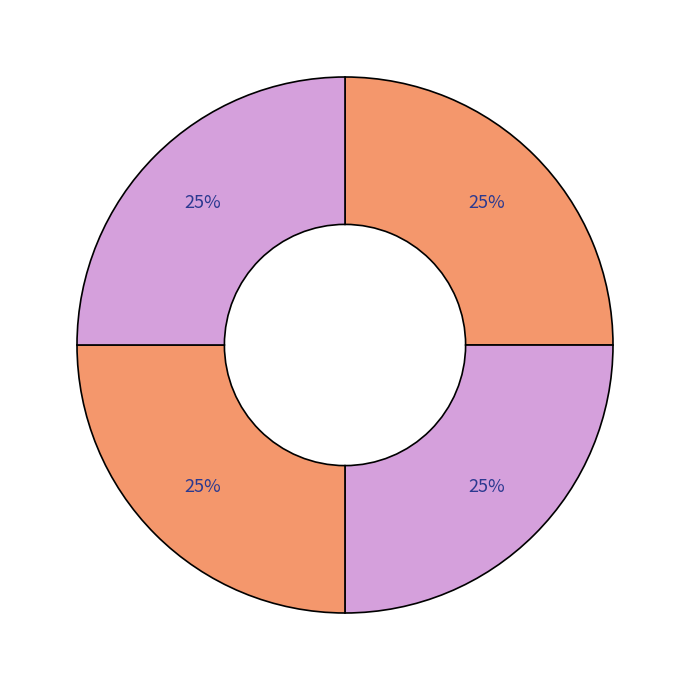

Is there any slice that represents more than half of the pie?

No